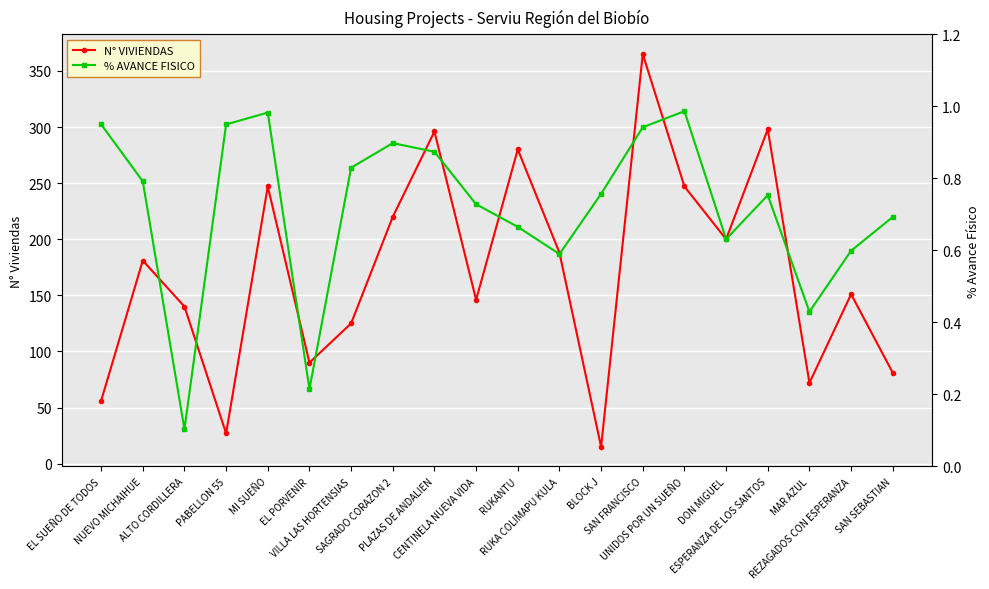

Rank the series at ESPERANZA DE LOS SANTOS from highest to lowest value.

N° VIVIENDAS, % AVANCE FISICO